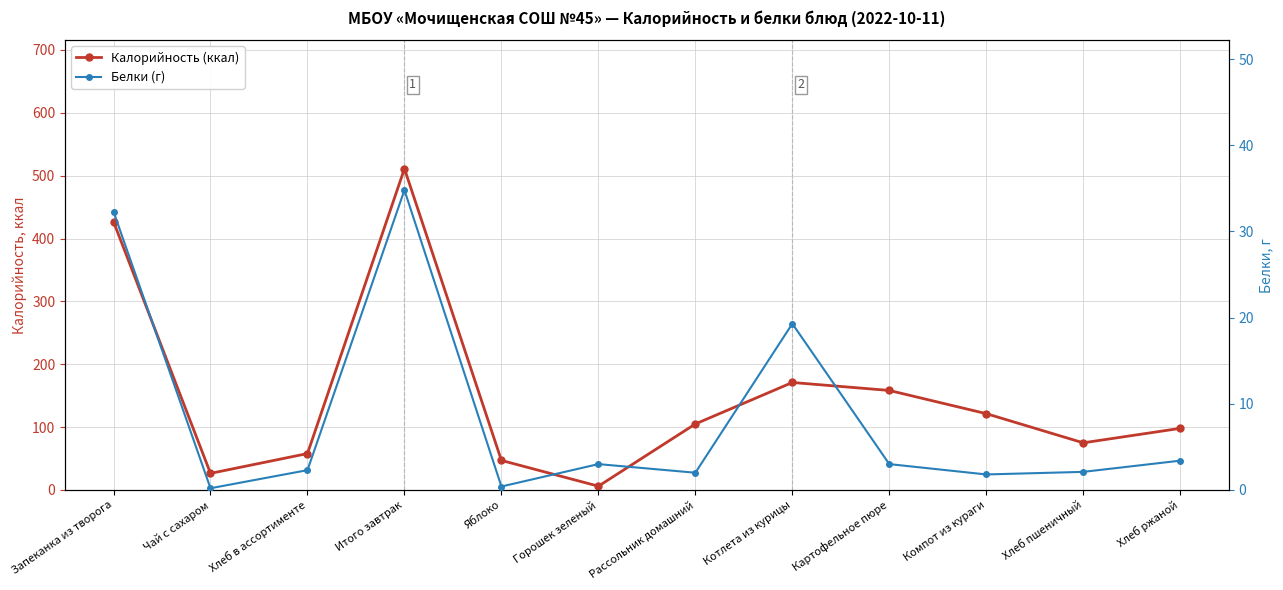

List the series in order of their peak value, highest first.

Калорийность (ккал), Белки (г)